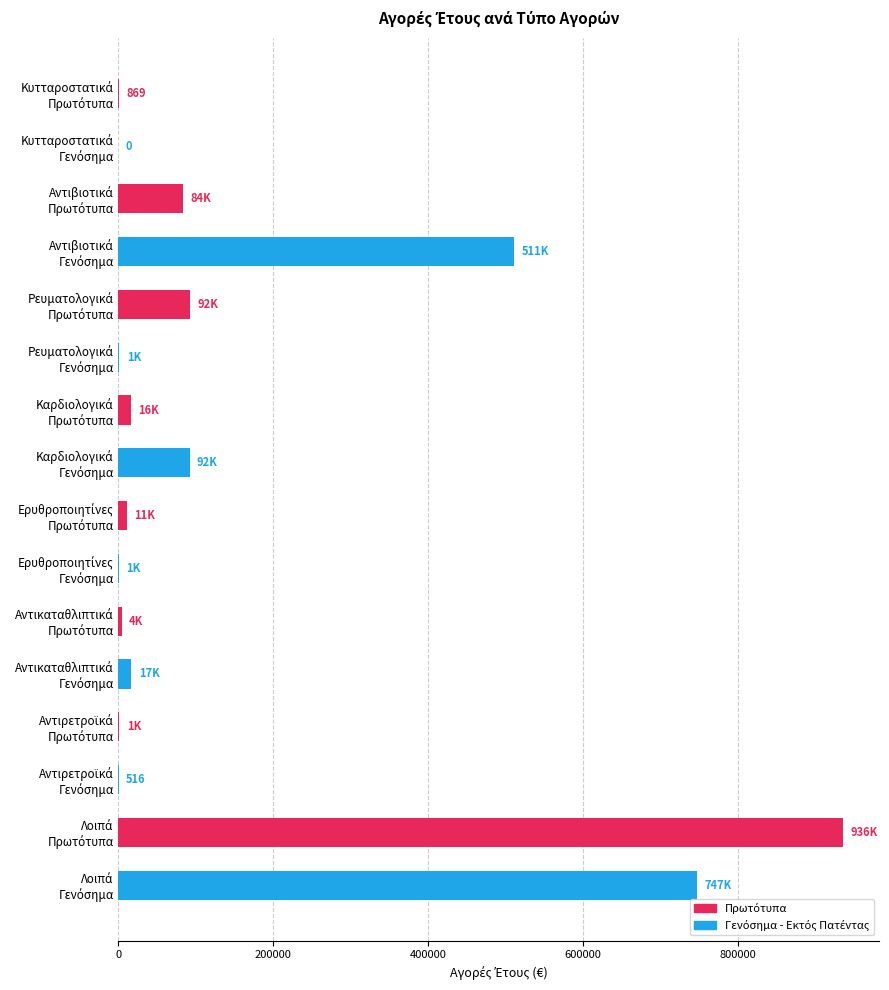

What is the sum of all values?

2514838.6